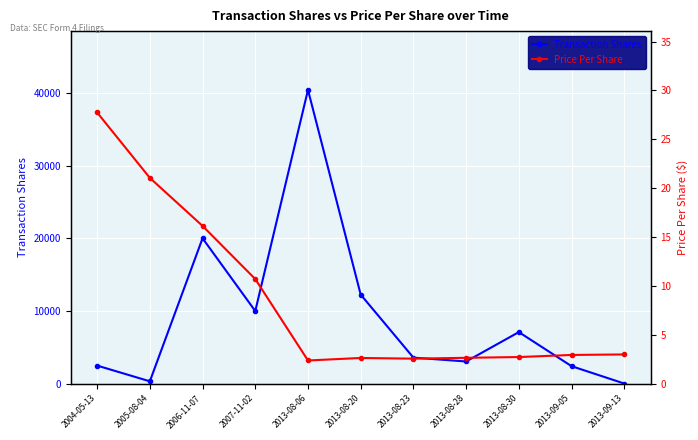

Reading left to right, list all the values displayed in this chart.

Transaction Shares: 2004-05-13=2500.0	2005-08-04=339.0	2006-11-07=20000.0	2007-11-02=10000.0	2013-08-06=40400.0	2013-08-20=12257.0	2013-08-23=3593.0	2013-08-28=3065.0	2013-08-30=7102.0	2013-09-05=2420.0	2013-09-13=33.0
Price Per Share: 2004-05-13=27.8	2005-08-04=21.1	2006-11-07=16.1	2007-11-02=10.7	2013-08-06=2.4	2013-08-20=2.6	2013-08-23=2.6	2013-08-28=2.7	2013-08-30=2.7	2013-09-05=2.9	2013-09-13=3.0